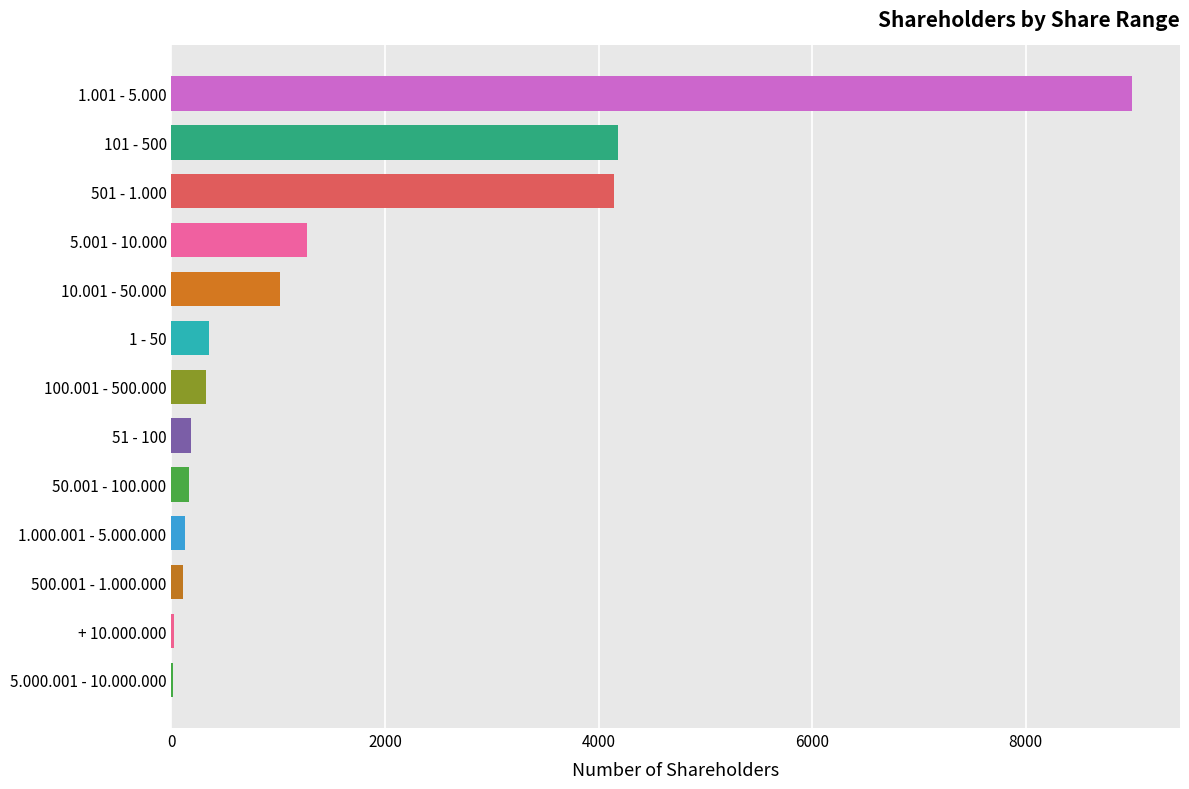

Are the bars horizontal?

Yes